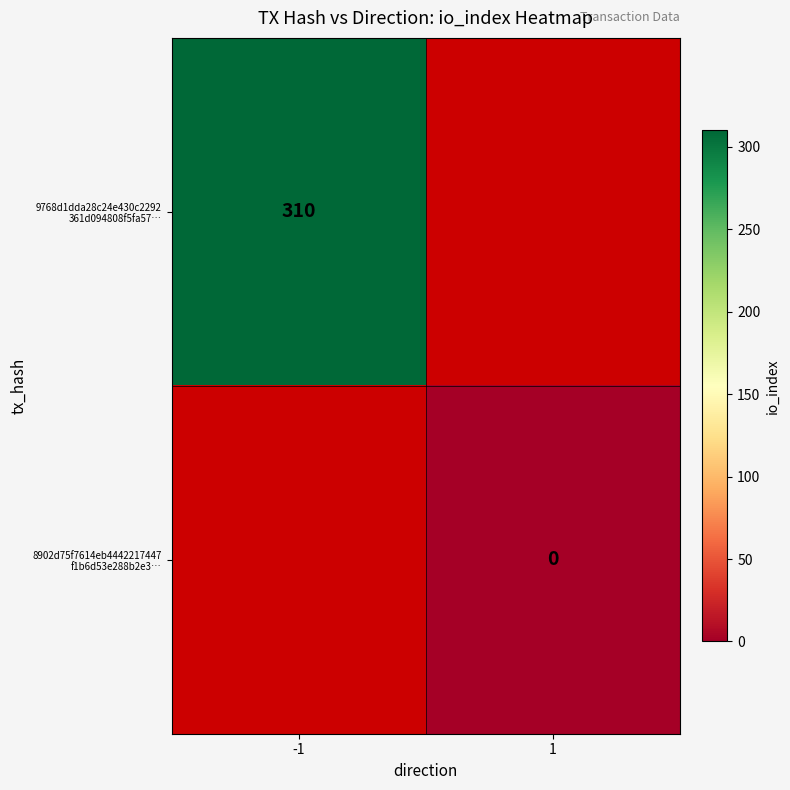

Is it true that 9768d1dda28c24e430c2292 361d094808f5fa57… equals 310.0 at -1?

True